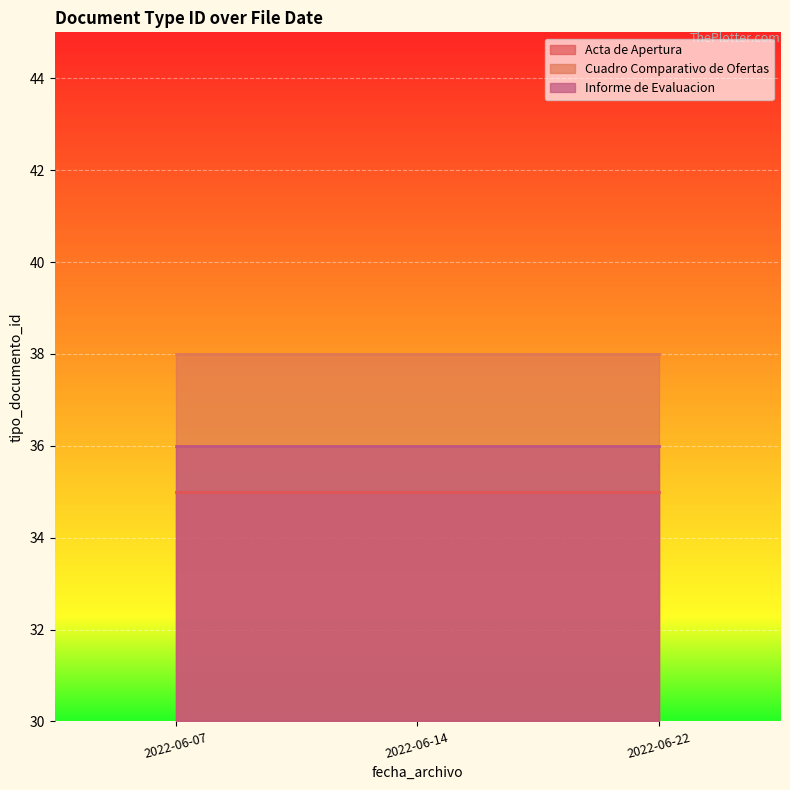

Which label corresponds to the largest value in the chart?

2022-06-07